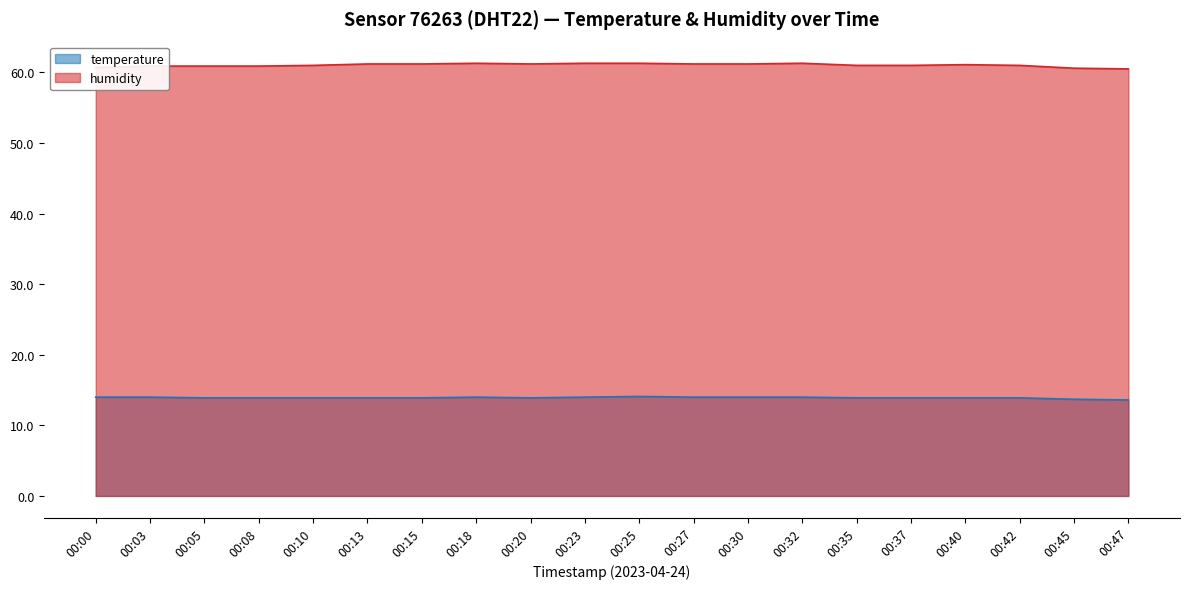

Which category has the highest value in the humidity series?

00:18